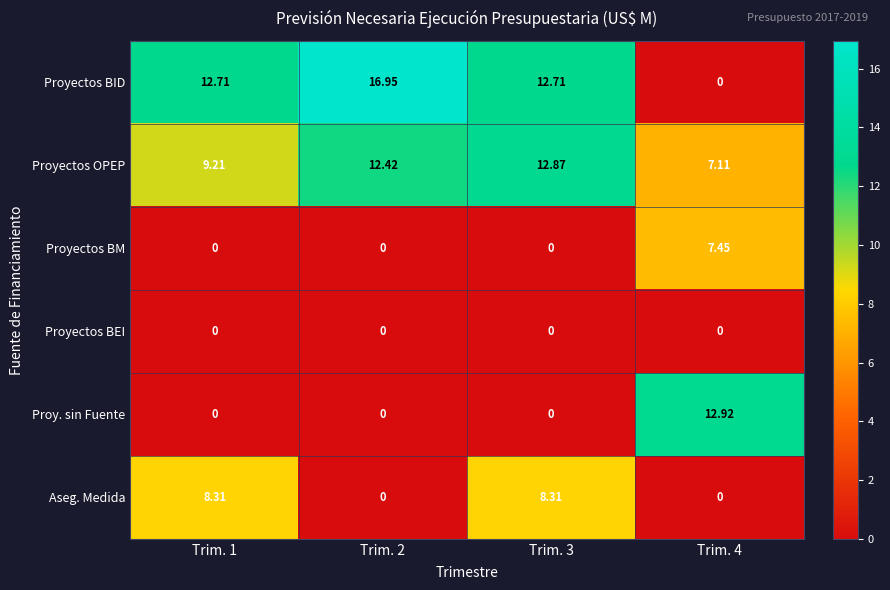

How many distinct data groups are displayed?

6